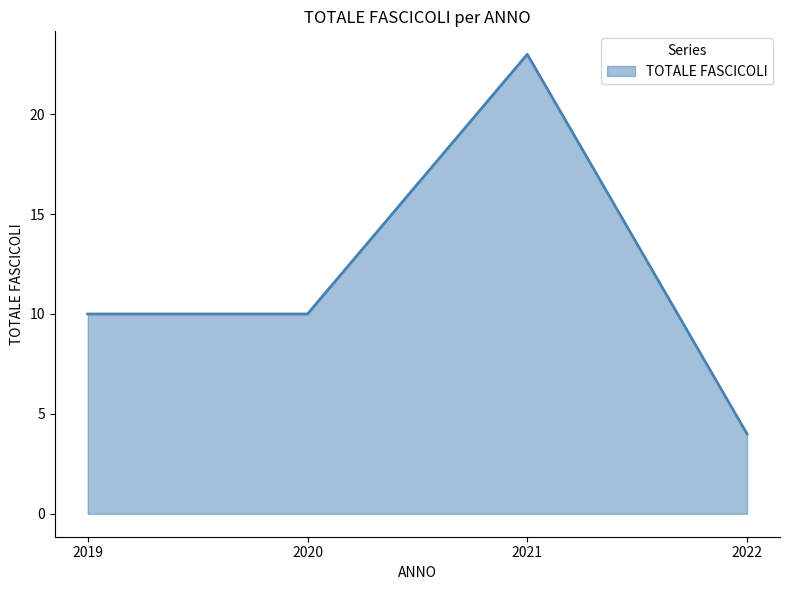

What is the sum of all values?

47